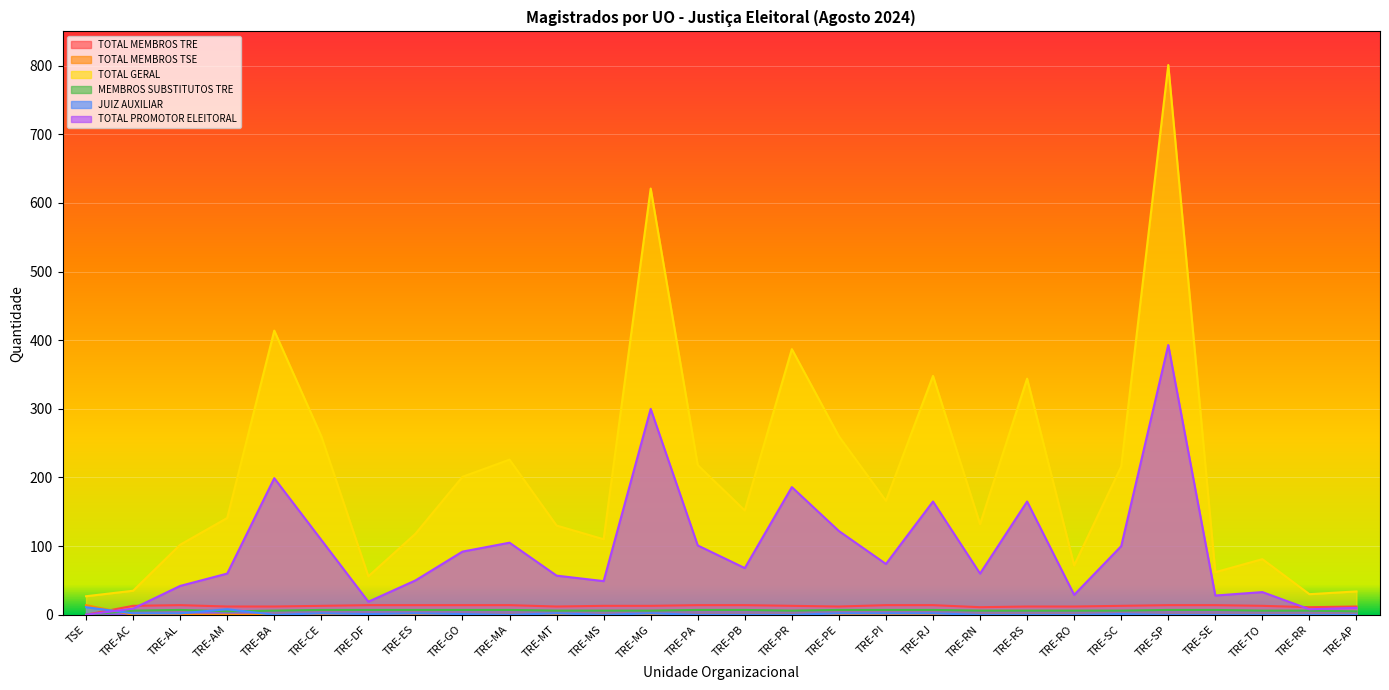

Is it true that MEMBROS SUBSTITUTOS TRE equals 4 at TRE-PA?

False